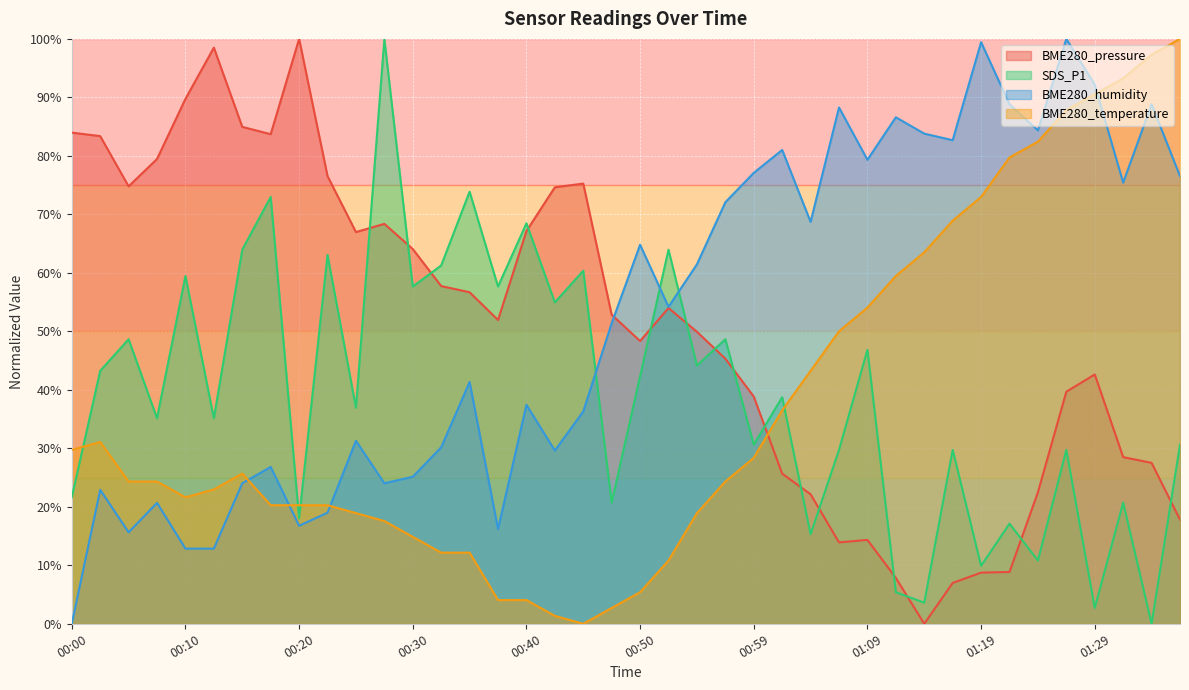

How many positive values does the BME280_temperature series have?

39